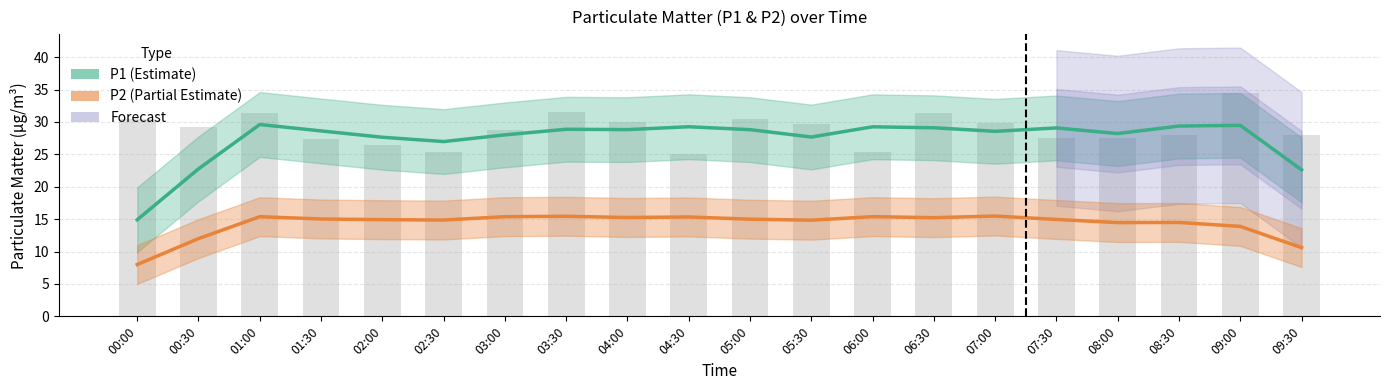

What is the spread (max minus min) of values at 09:30?

12.0